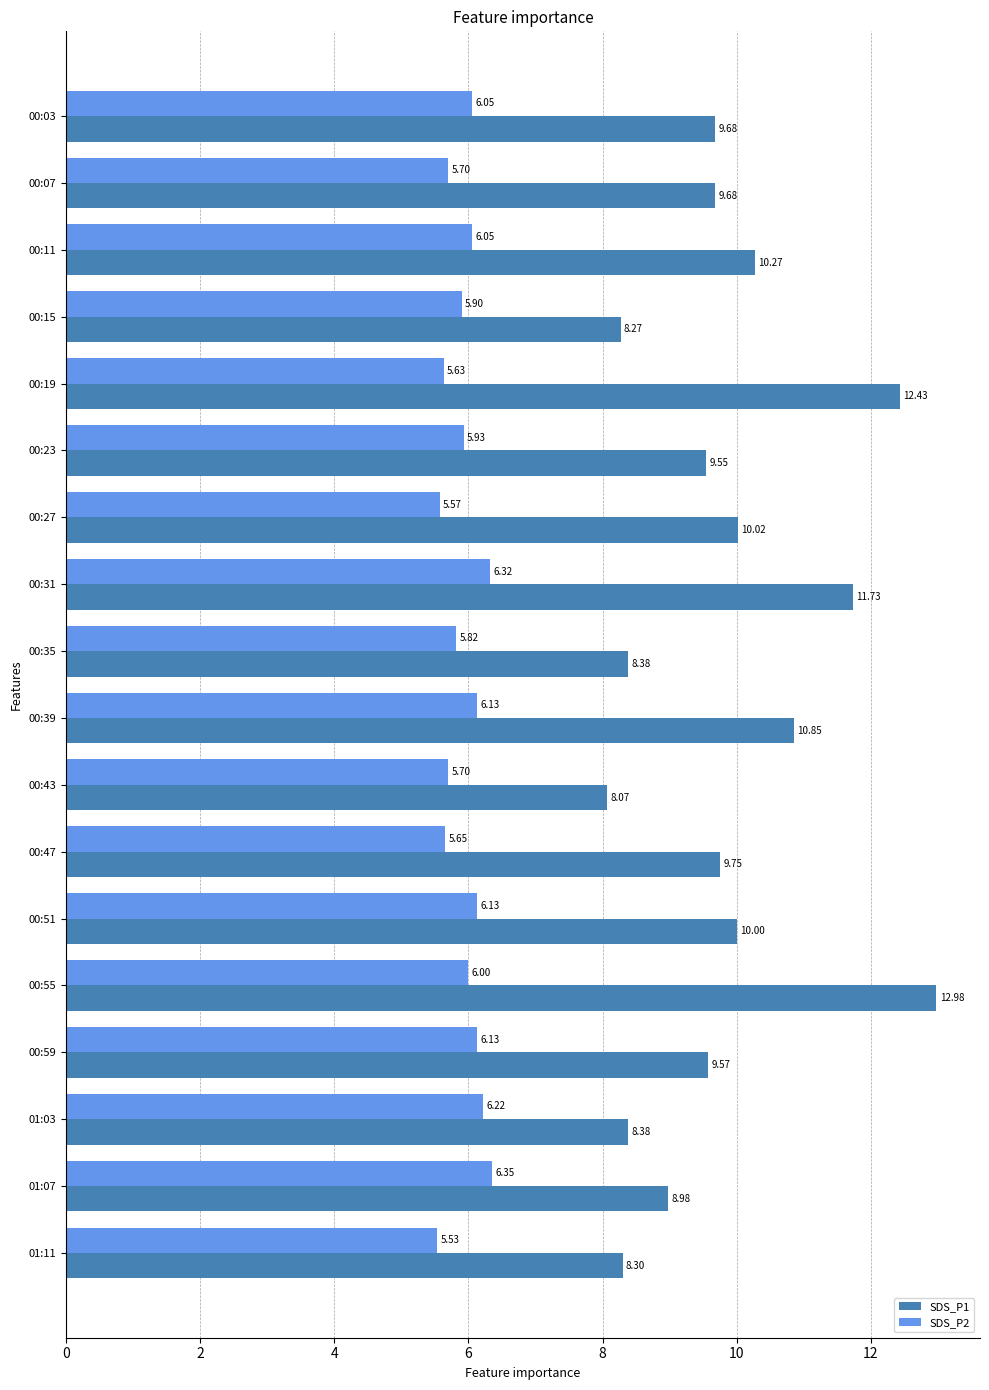

List the series in order of their peak value, lowest first.

SDS_P2, SDS_P1